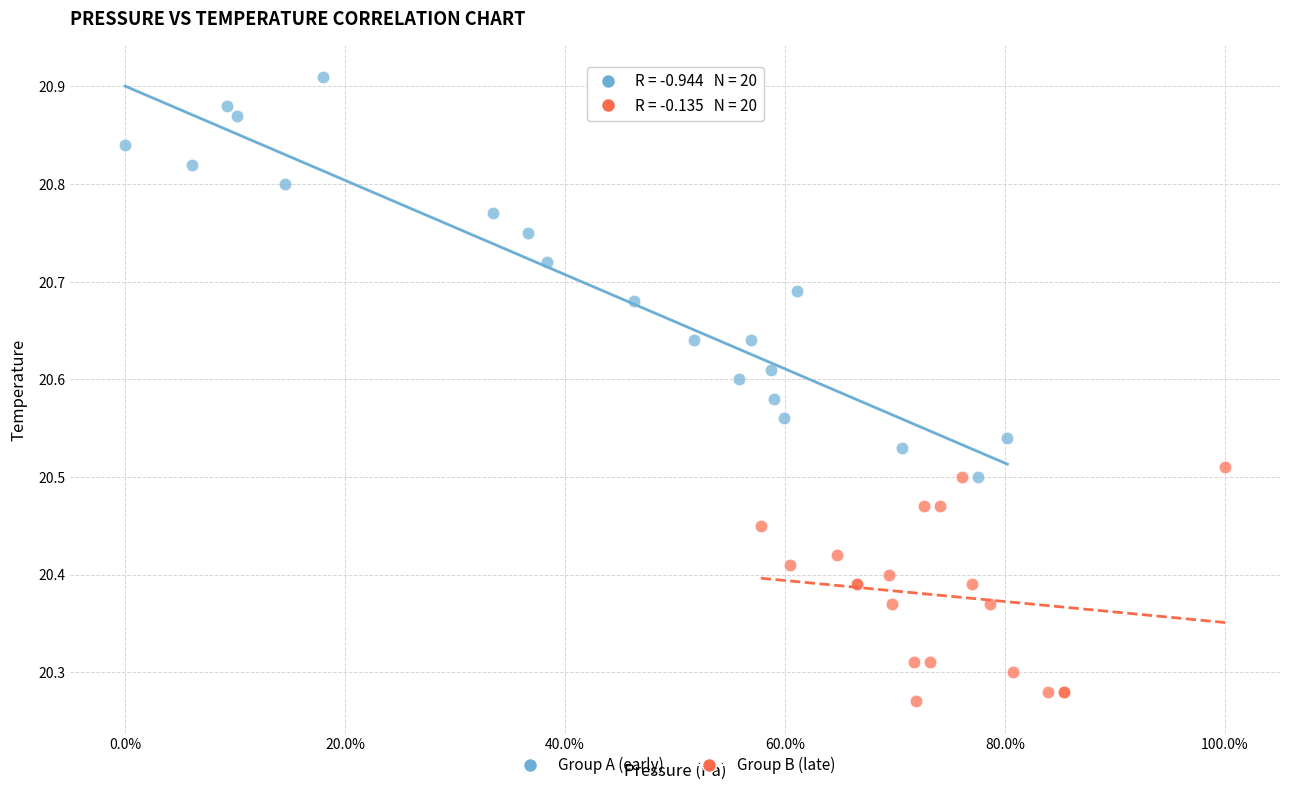

Which series has the largest Y range (max minus min)?

Group A (early)